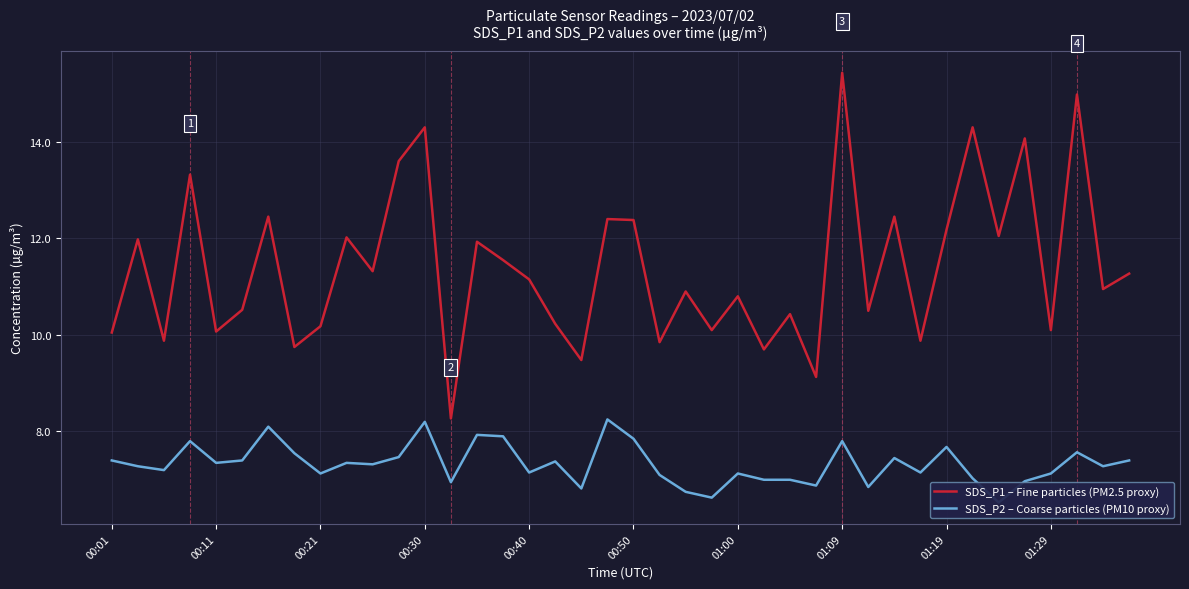

How many distinct data groups are displayed?

2